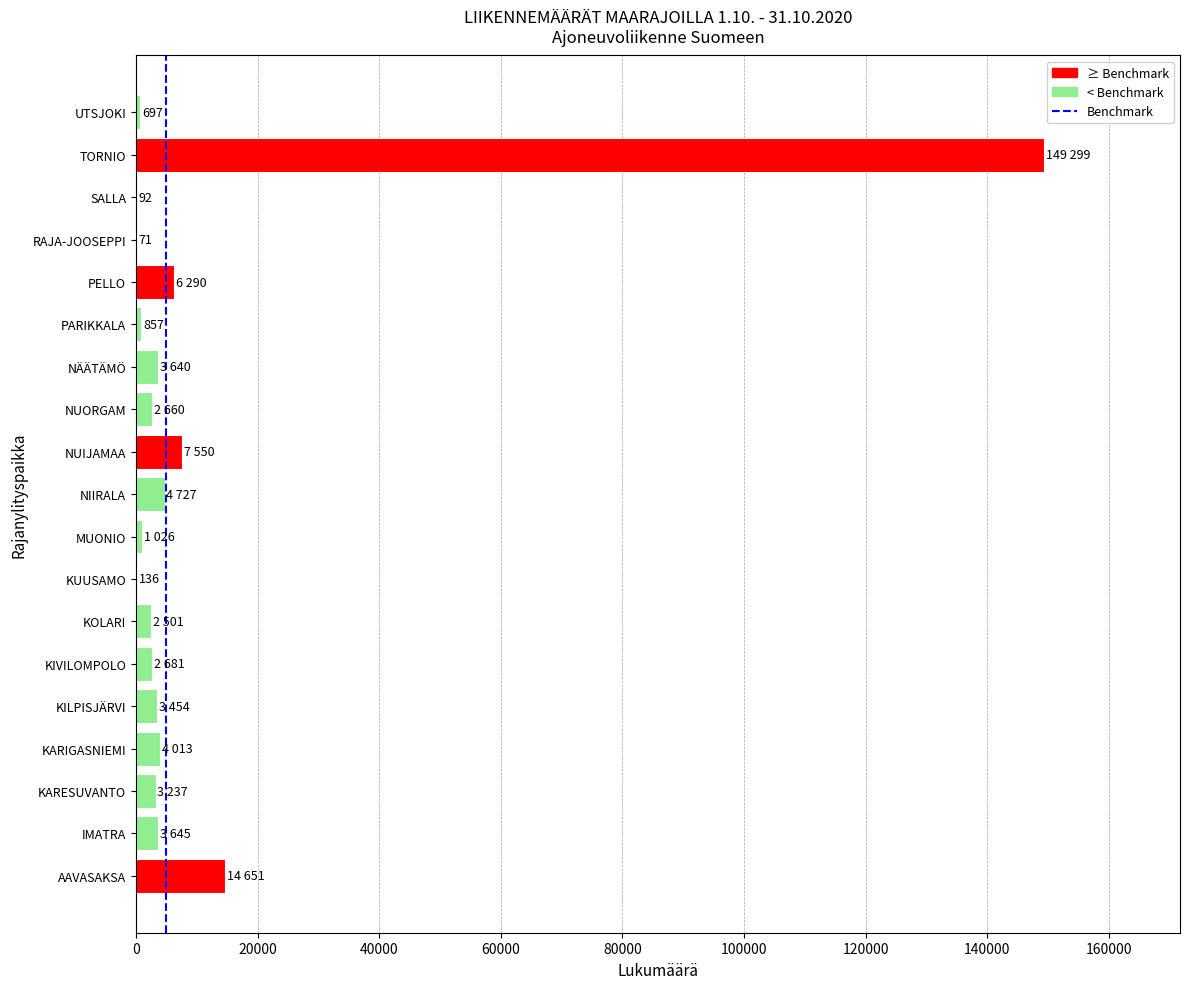

What is the sum of all values?

211227